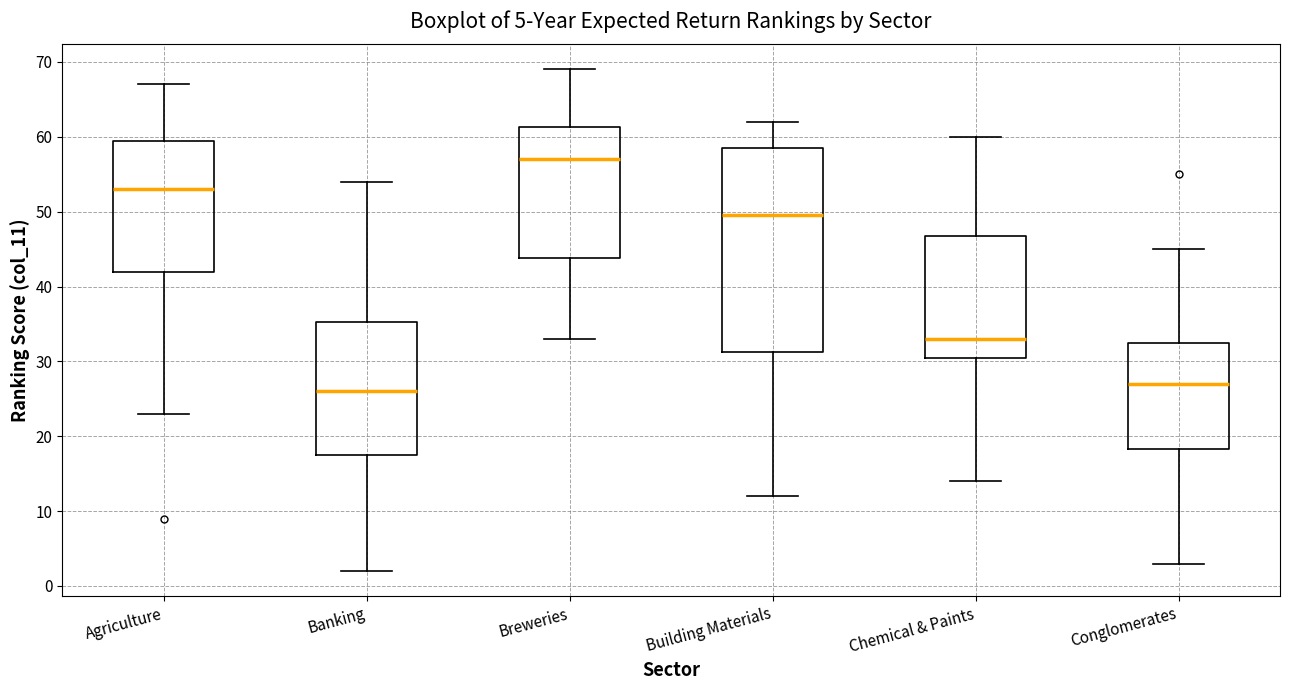

Comparing the boxes themselves (not the whiskers), which one is the tallest?

Building Materials